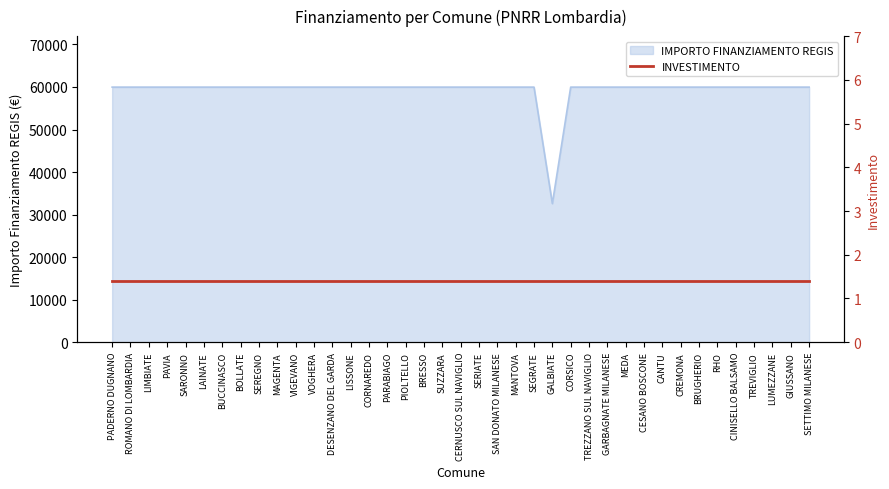

The value at SAN DONATO MILANESE is 59966. True or false?

True